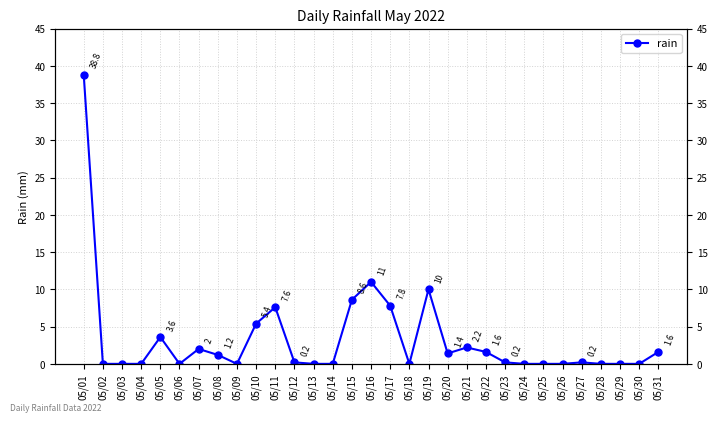

Reading left to right, list all the values displayed in this chart.

05/01=38.8	05/02=0.0	05/03=0.0	05/04=0.0	05/05=3.6	05/06=0.0	05/07=2.0	05/08=1.2	05/09=0.0	05/10=5.4	05/11=7.6	05/12=0.2	05/13=0.0	05/14=0.0	05/15=8.6	05/16=11.0	05/17=7.8	05/18=0.0	05/19=10.0	05/20=1.4	05/21=2.2	05/22=1.6	05/23=0.2	05/24=0.0	05/25=0.0	05/26=0.0	05/27=0.2	05/28=0.0	05/29=0.0	05/30=0.0	05/31=1.6